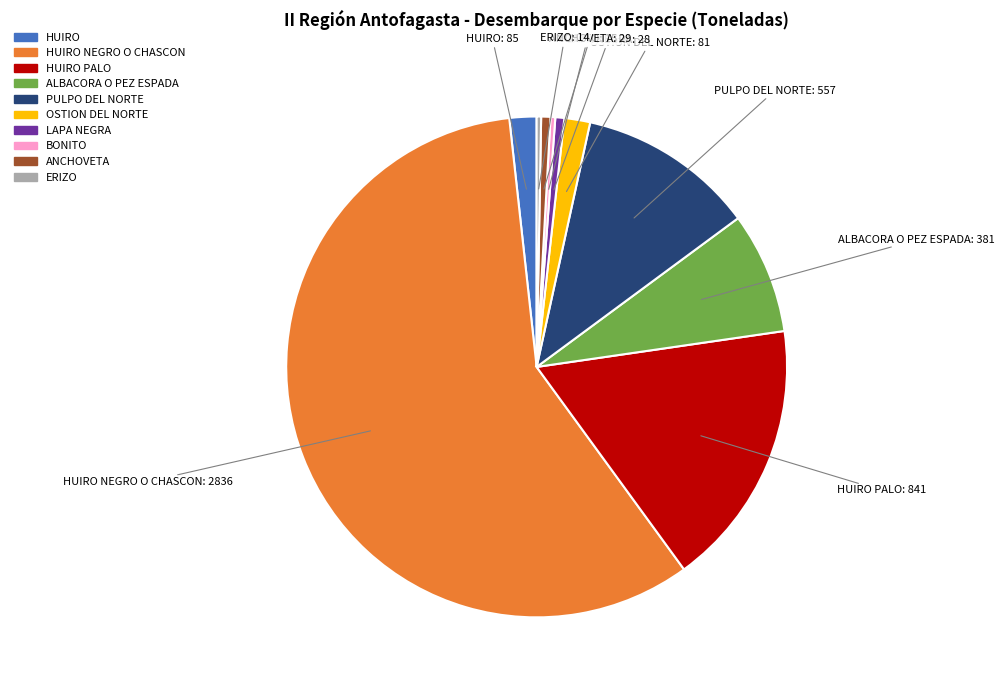

Is there a majority slice in this chart?

Yes